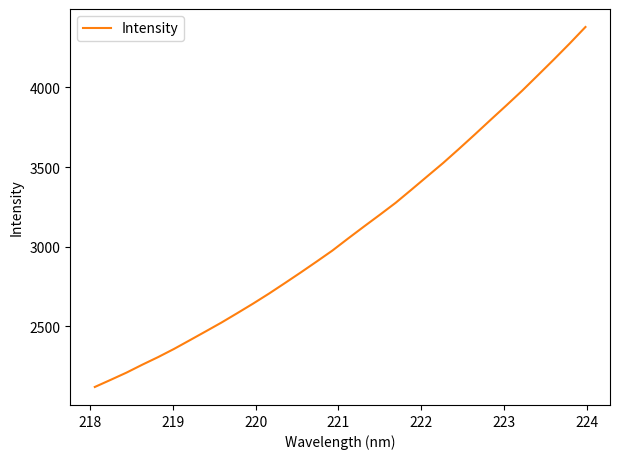

What is the difference between the maximum and minimum values?

2260.3